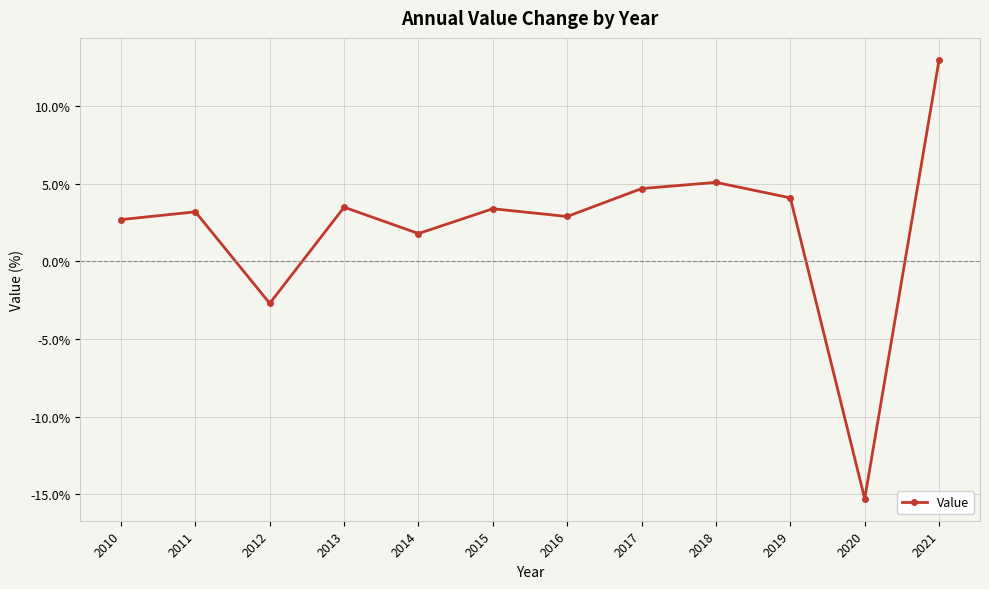

Where is the first local minimum?

2012